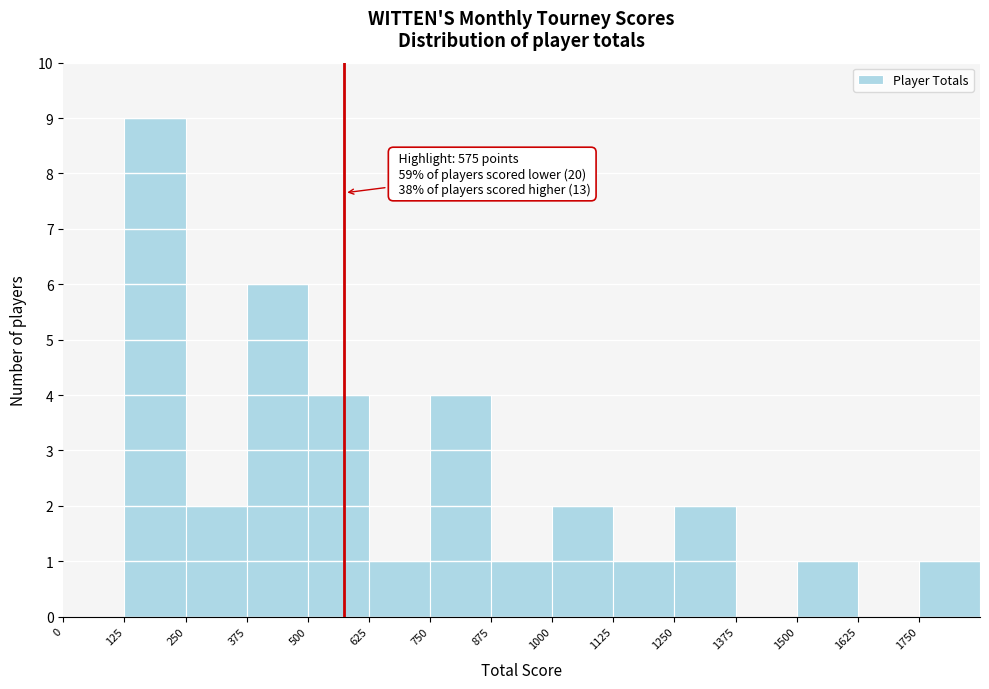

Over which range of the x-axis is the bar tallest?

125 to 250